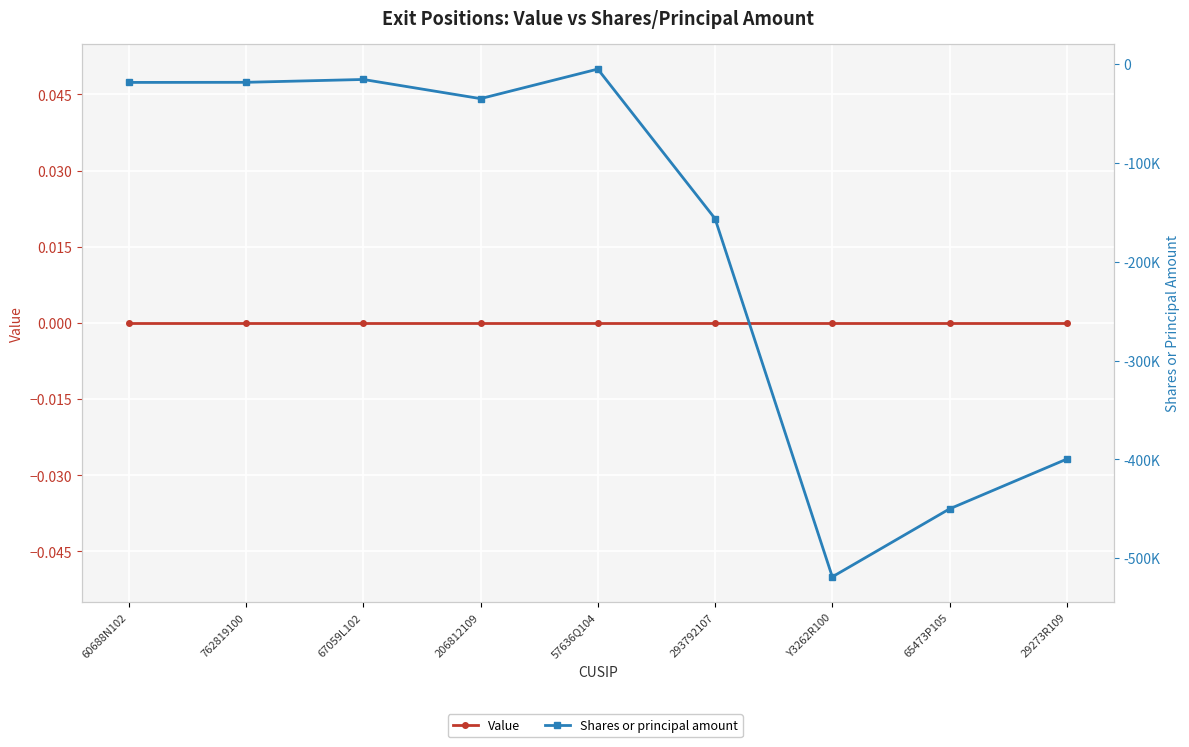

What is the difference between the highest and lowest values at Y3262R100?

518893